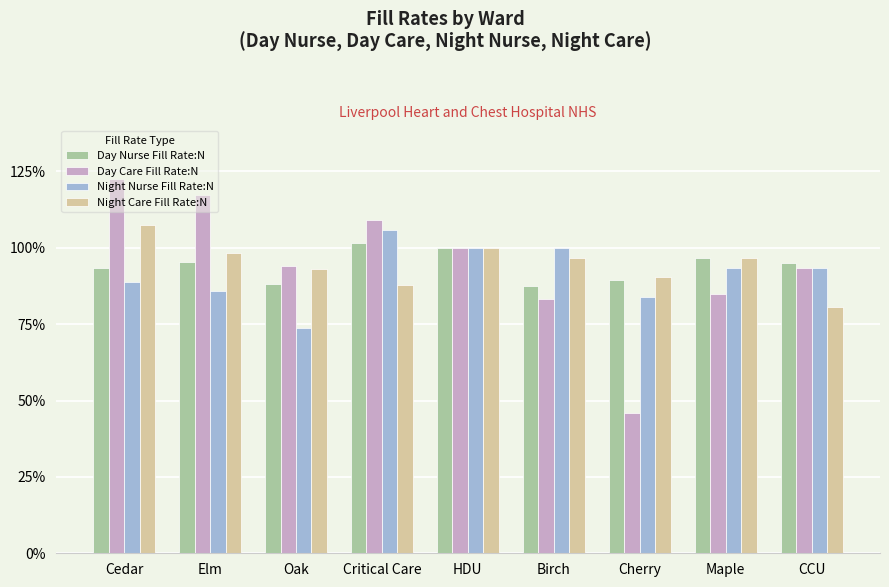

Which series has the largest range (max minus min)?

Day Care Fill Rate:N